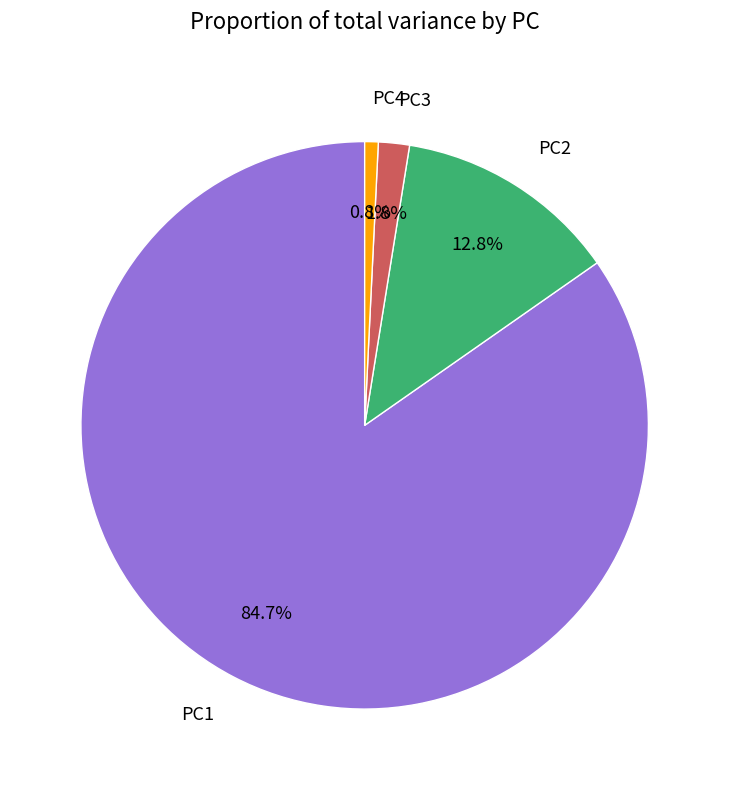

How many slices are in this pie chart?

4